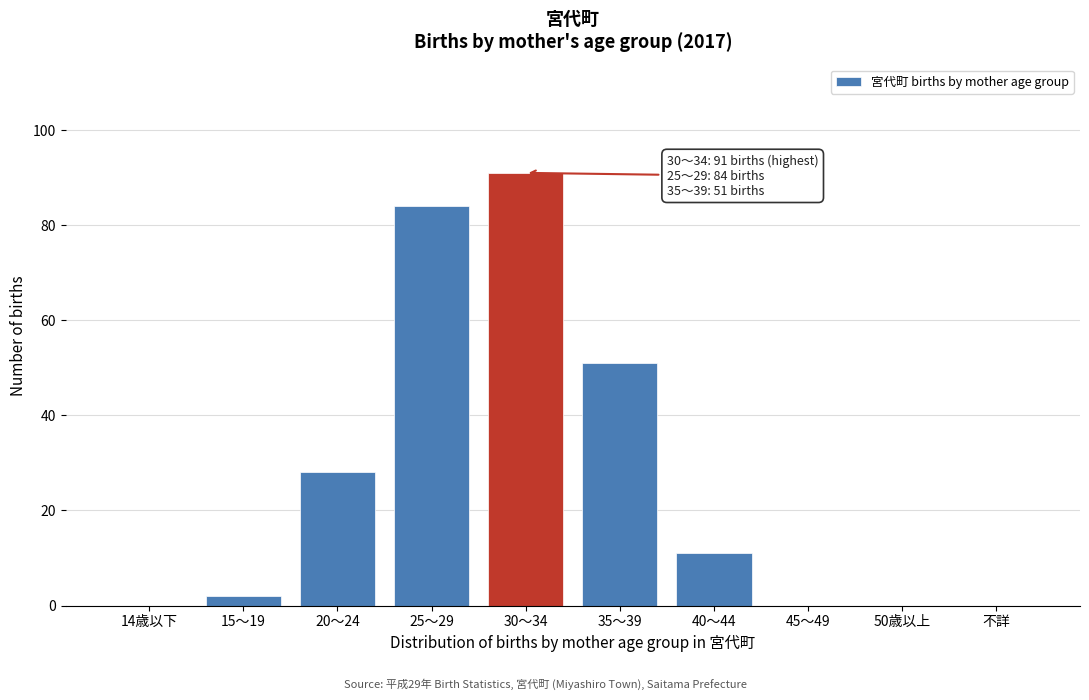

Reading left to right, transcribe all the data shown in this chart.

14歳以下=0	15～19=2	20～24=28	25～29=84	30～34=91	35～39=51	40～44=11	45～49=0	50歳以上=0	不詳=0